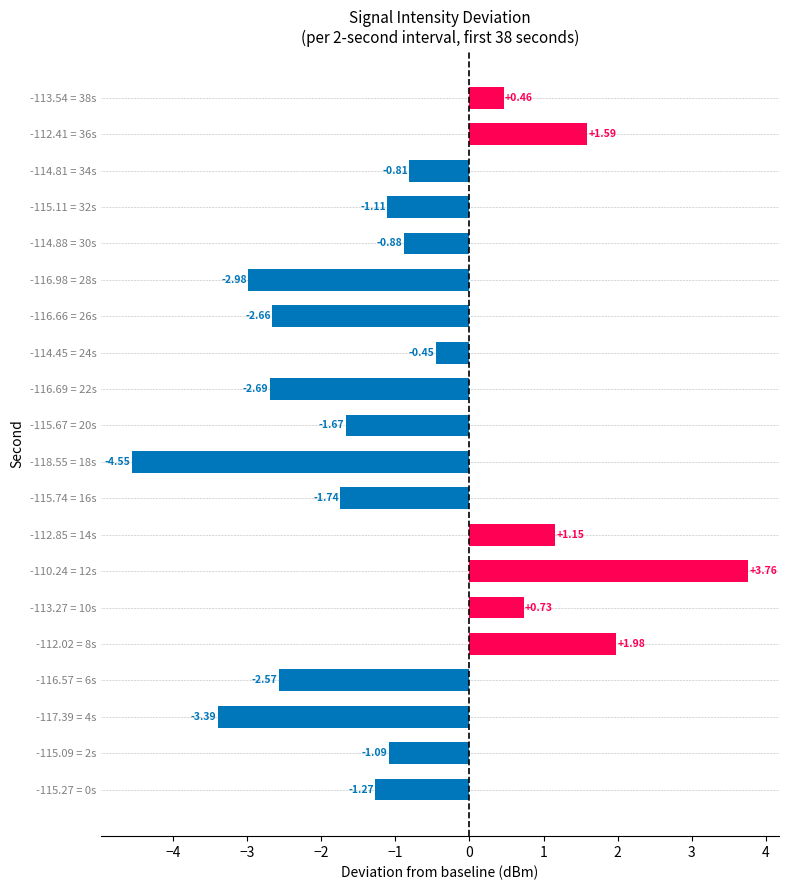

Does the chart contain stacked bars?

No